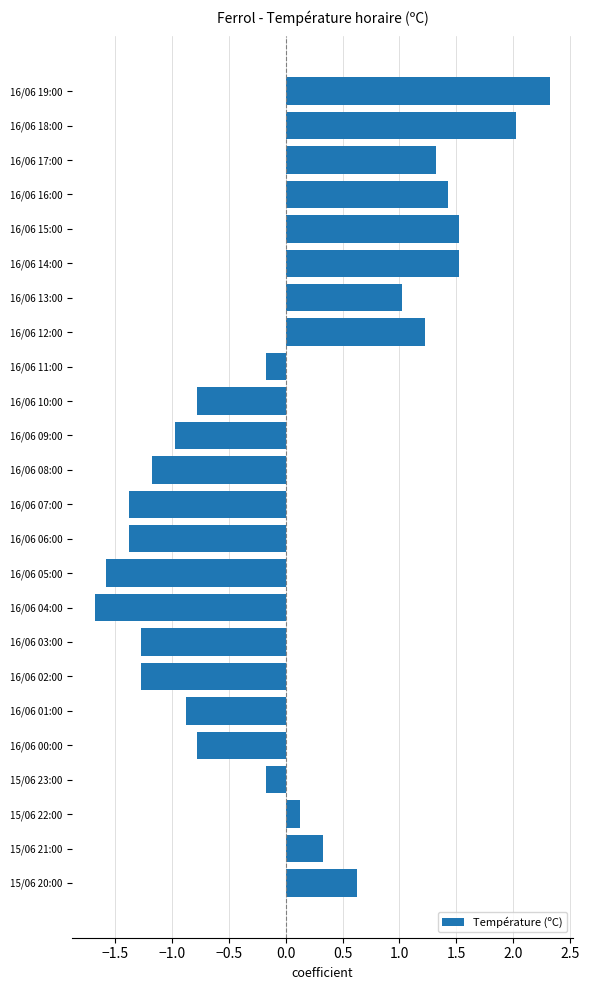

At which label is the value closest to 0?

15/06 22:00